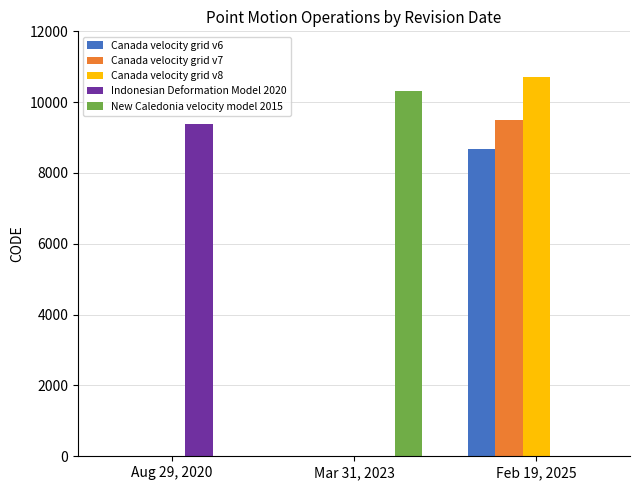

Is the value of Canada velocity grid v8 at Feb 19, 2025 greater than the value of Canada velocity grid v6 at Mar 31, 2023?

Yes